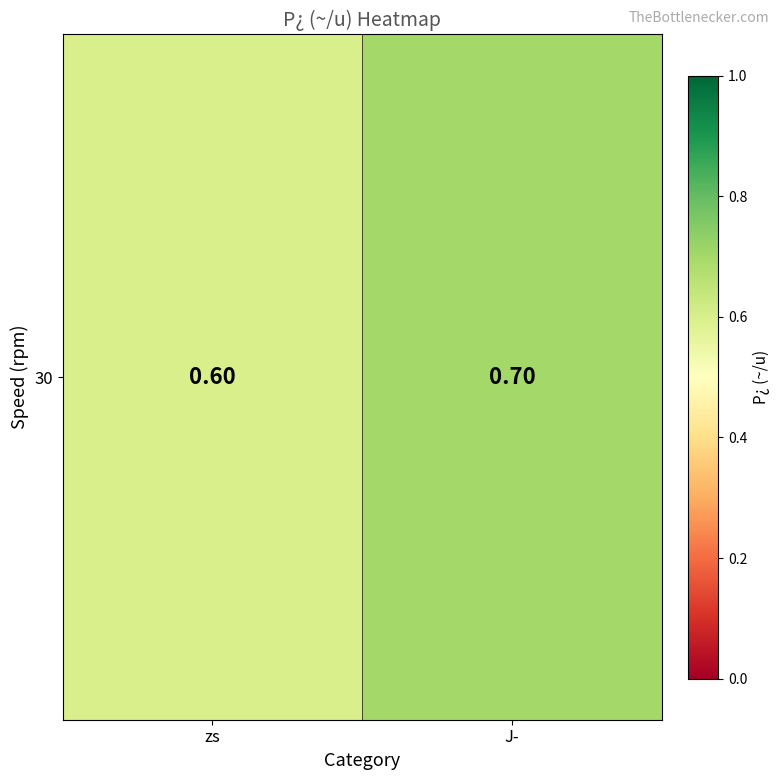

Is it true that the value at J­ is 0.3?

False